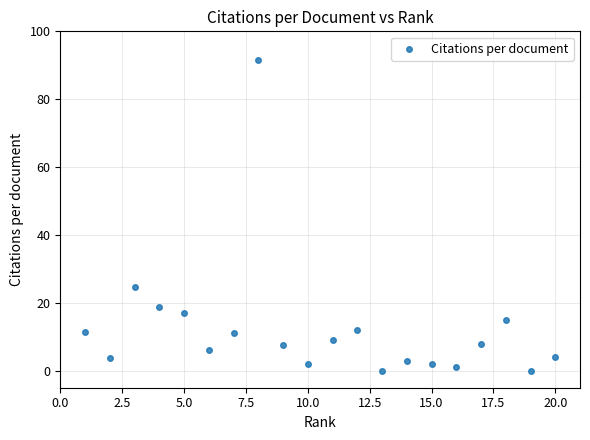

What is the range of X values (max minus min)?

19.0